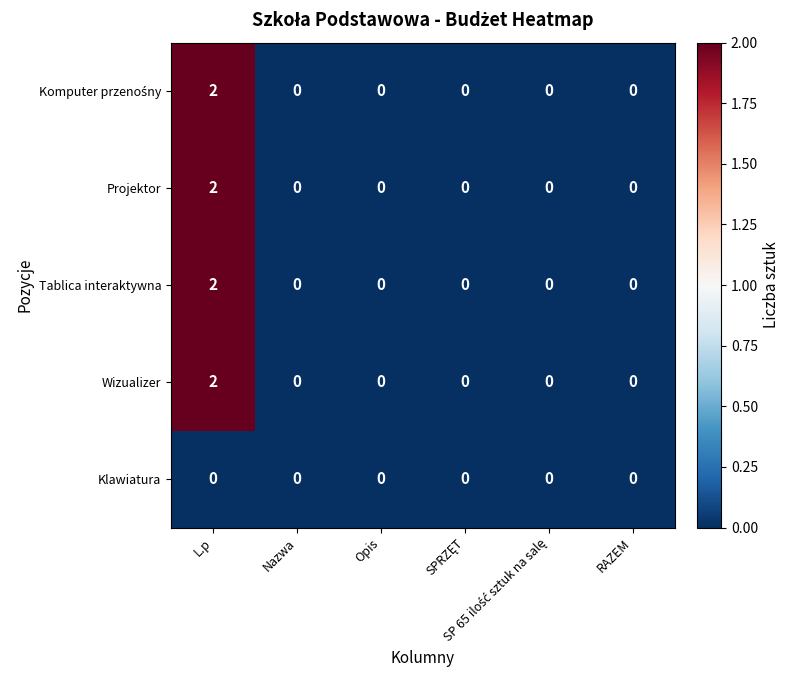

How many Tablica interaktywna values are between 0 and 1?

5